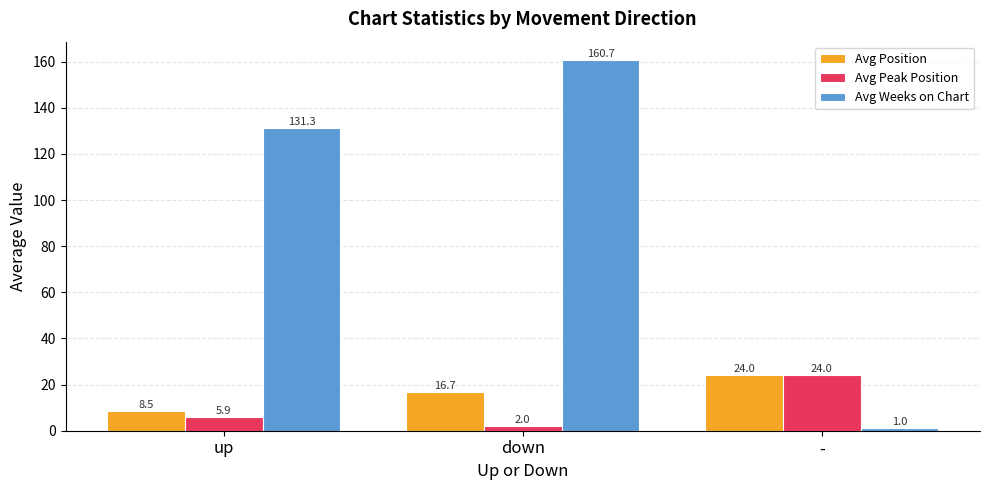

What is the minimum value for Avg Peak Position?

2.0